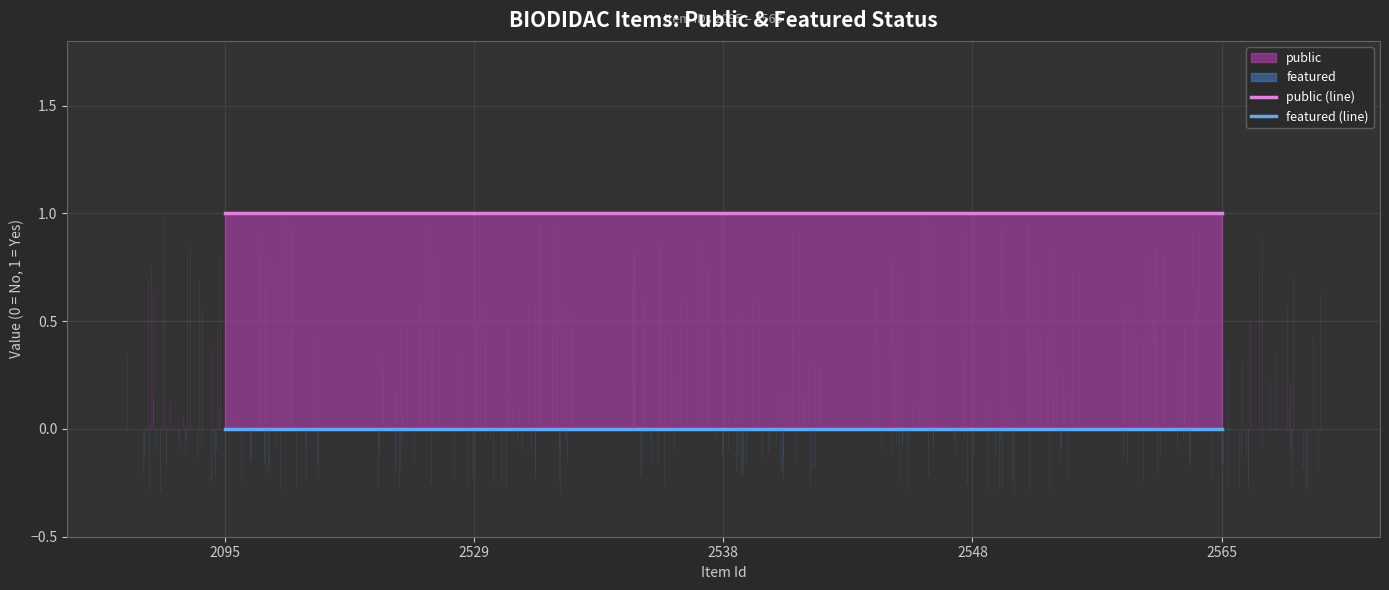

At how many categories does at least one series exceed 0?

5